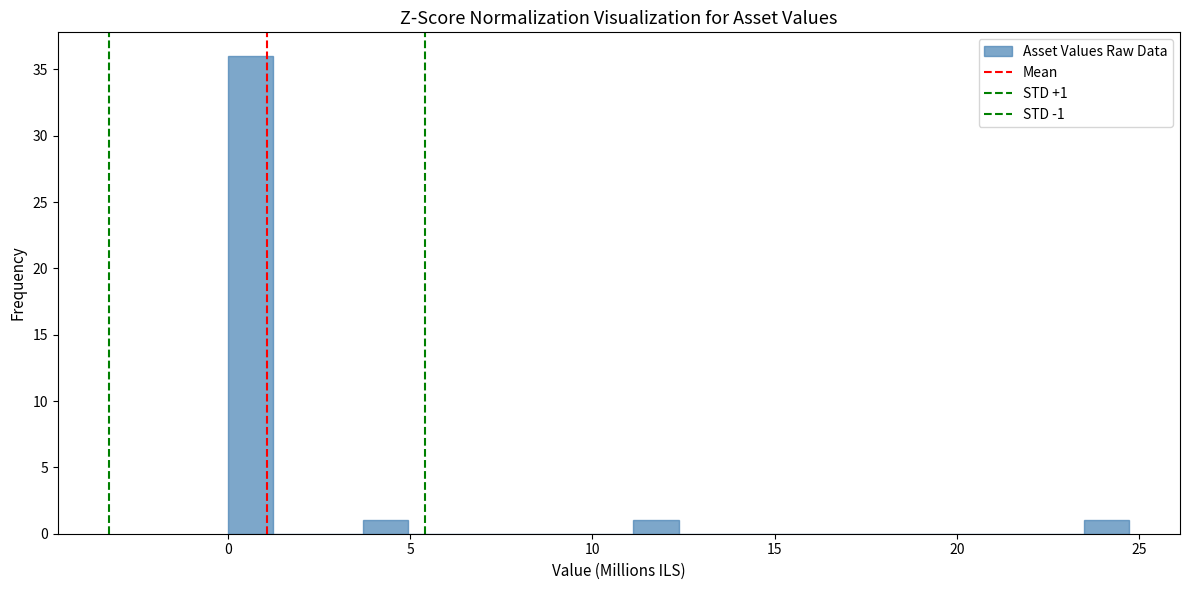

Around what value on the x-axis is the tallest bar? Give the approximate position of its centre, as read against the axis.

0.5